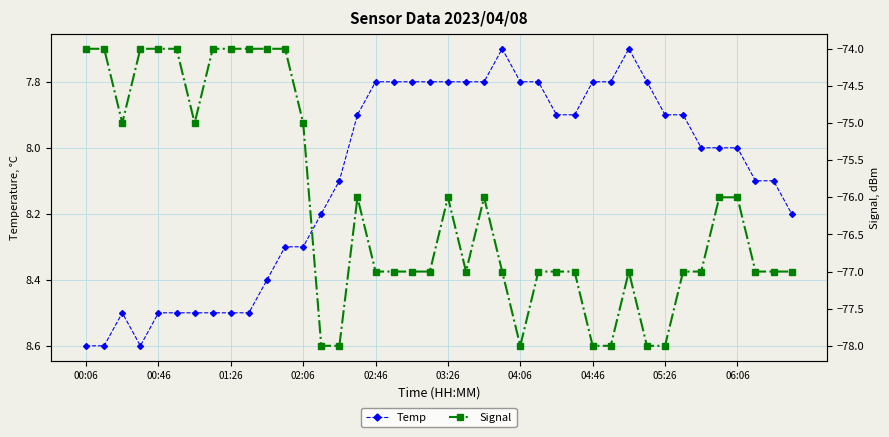

True or false: Temp has more than 0 points higher than both neighbors.

True